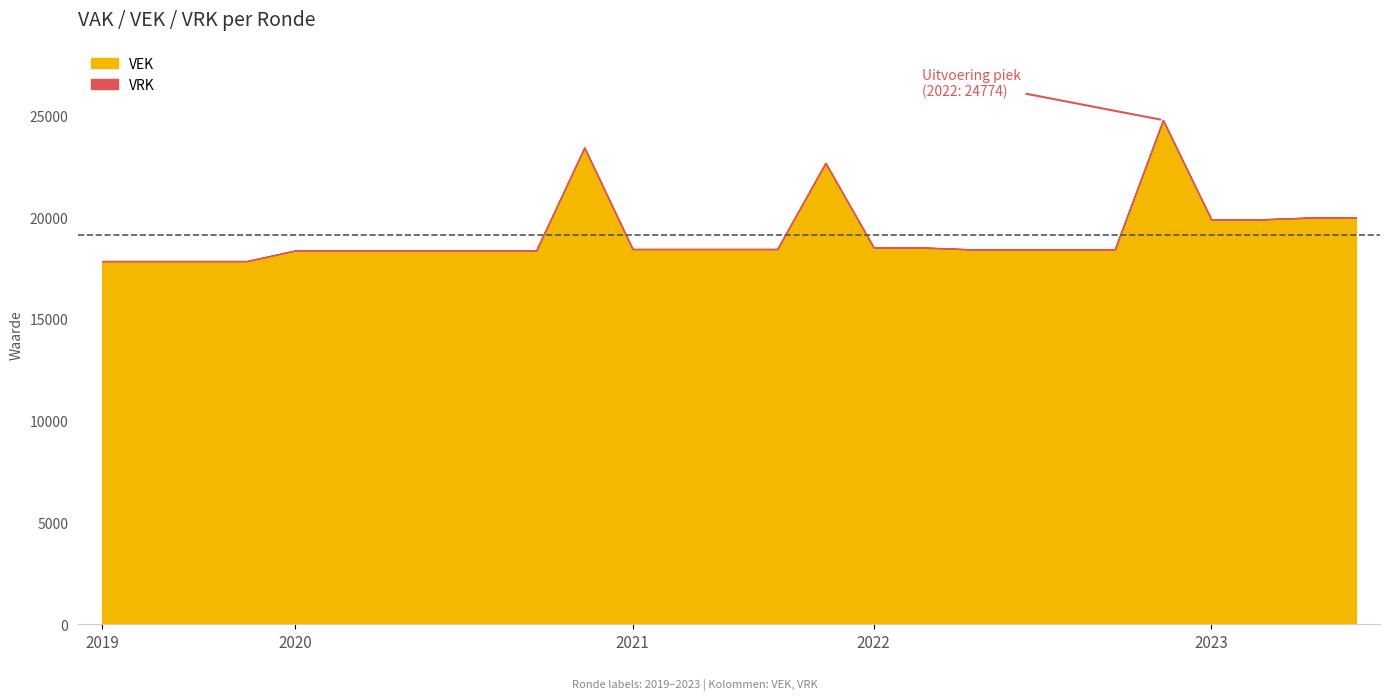

Which label corresponds to the largest value in the chart?

2022 uitvoering